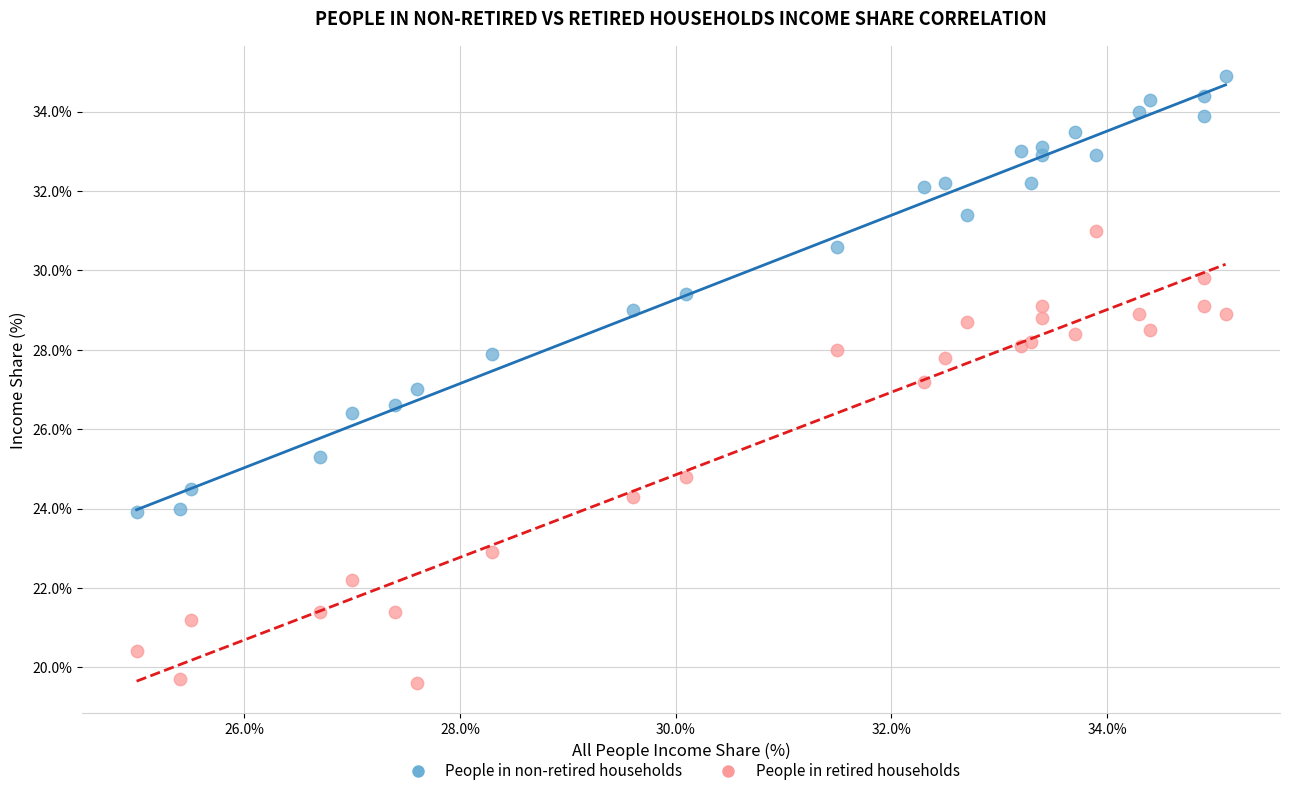

Which series has the widest spread of Y values?

People in retired households